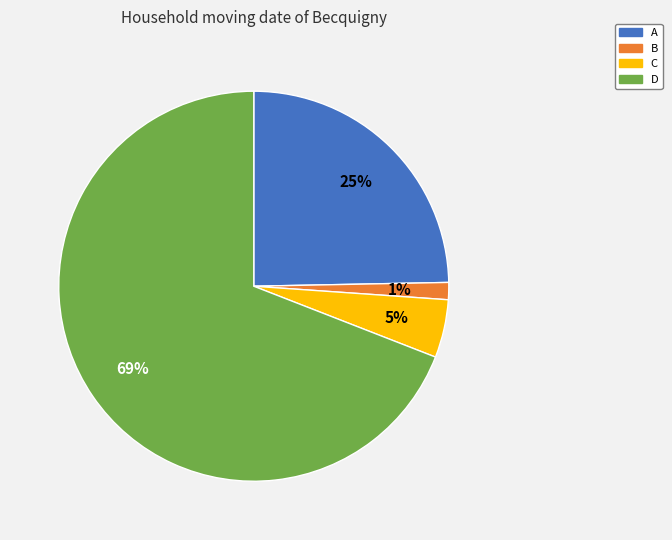

How many segments does this pie chart have?

4